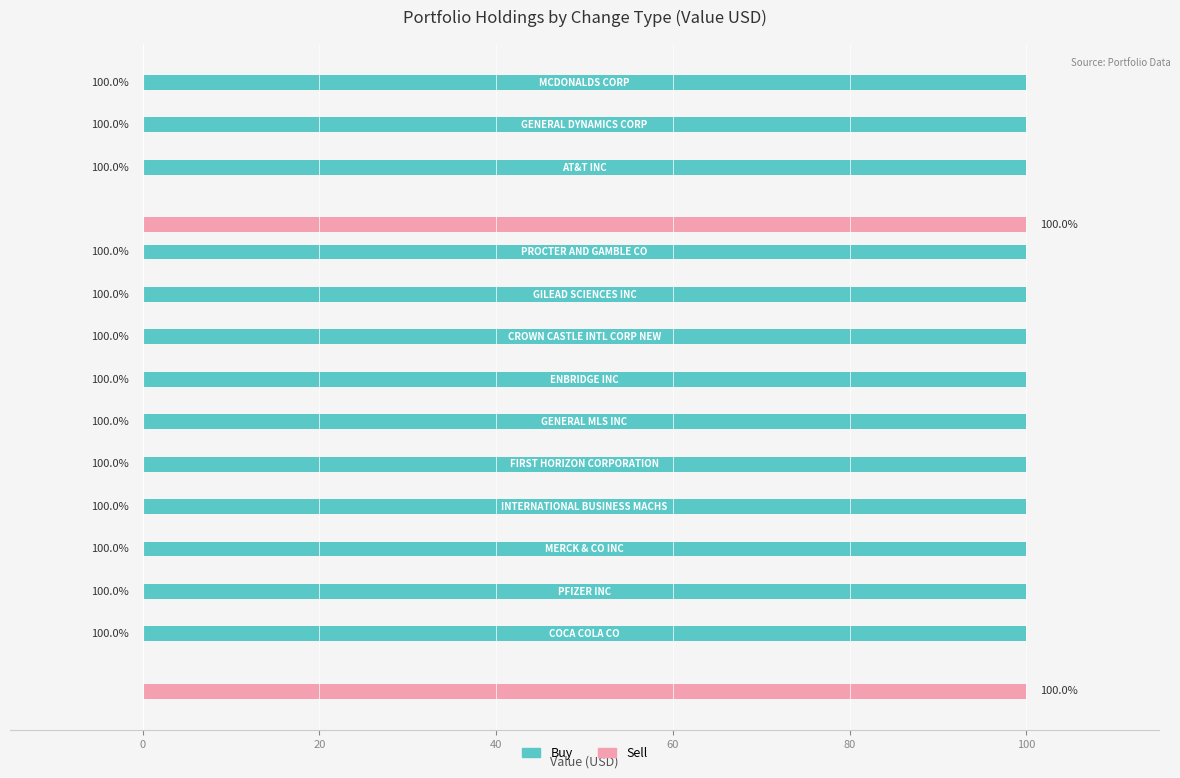

What is the maximum value for Sell?

100